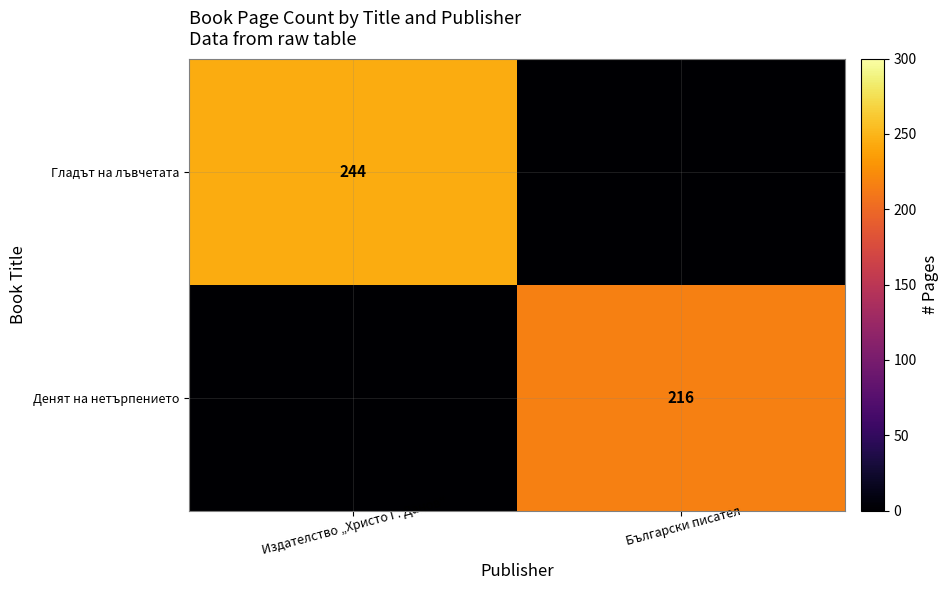

True or false: Денят на нетърпението has a value of 216 at Български писател.

True